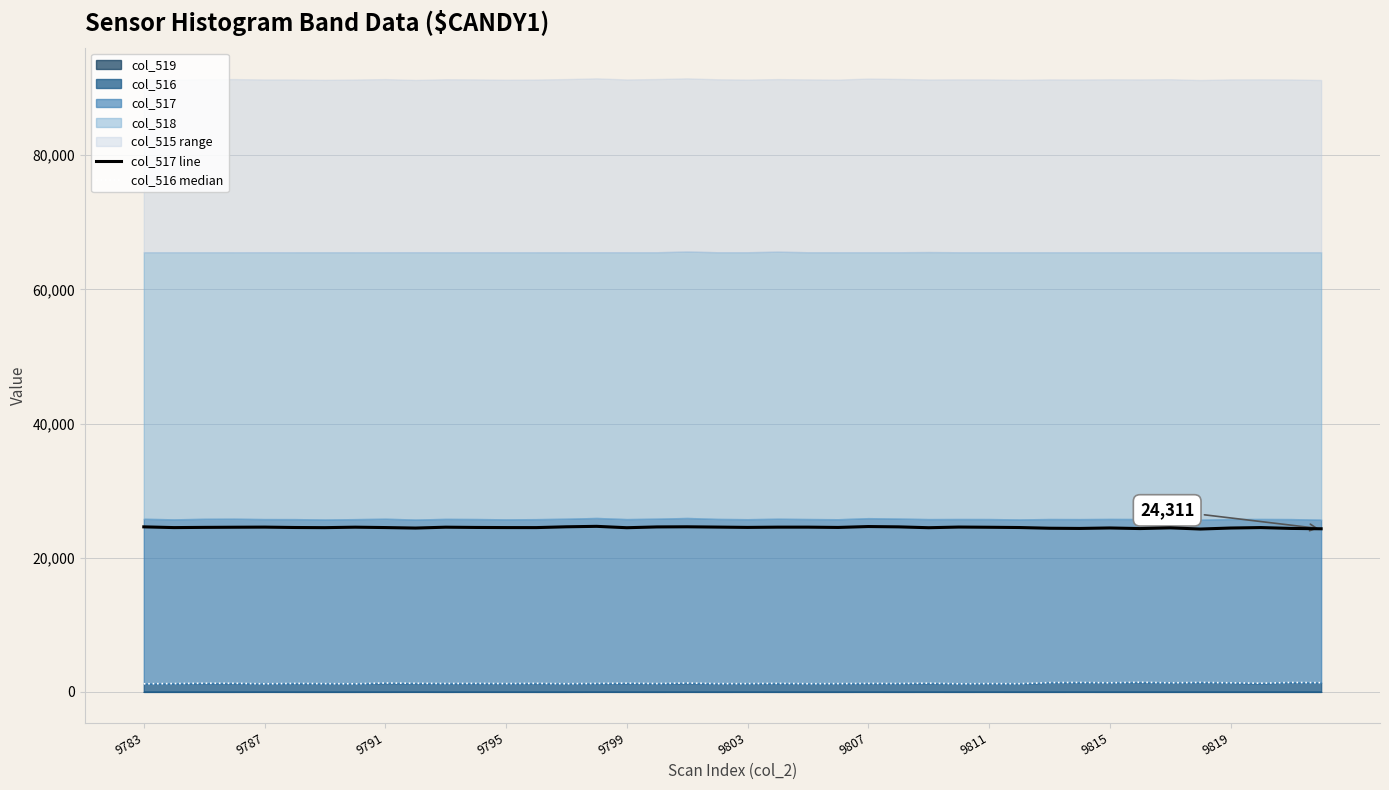

What is the lowest value of the col_517 line series?

24273